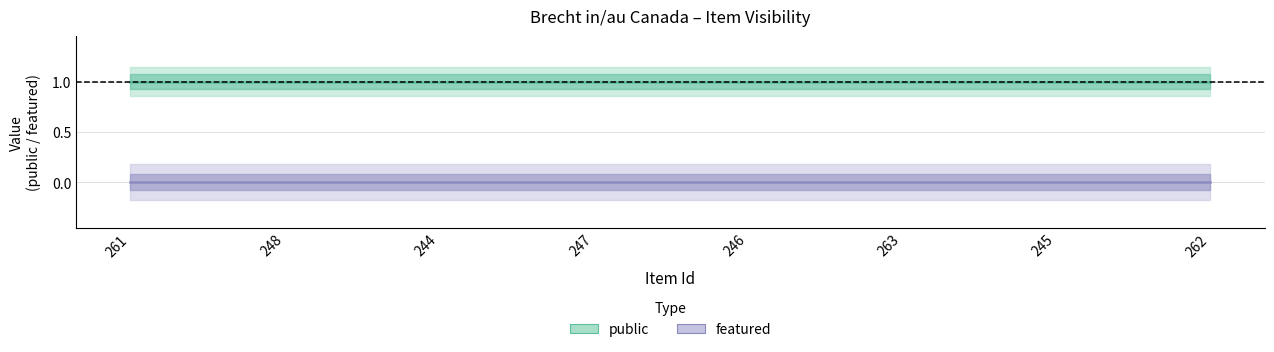

List the labels in order of public value, largest first.

261, 248, 244, 247, 246, 263, 245, 262